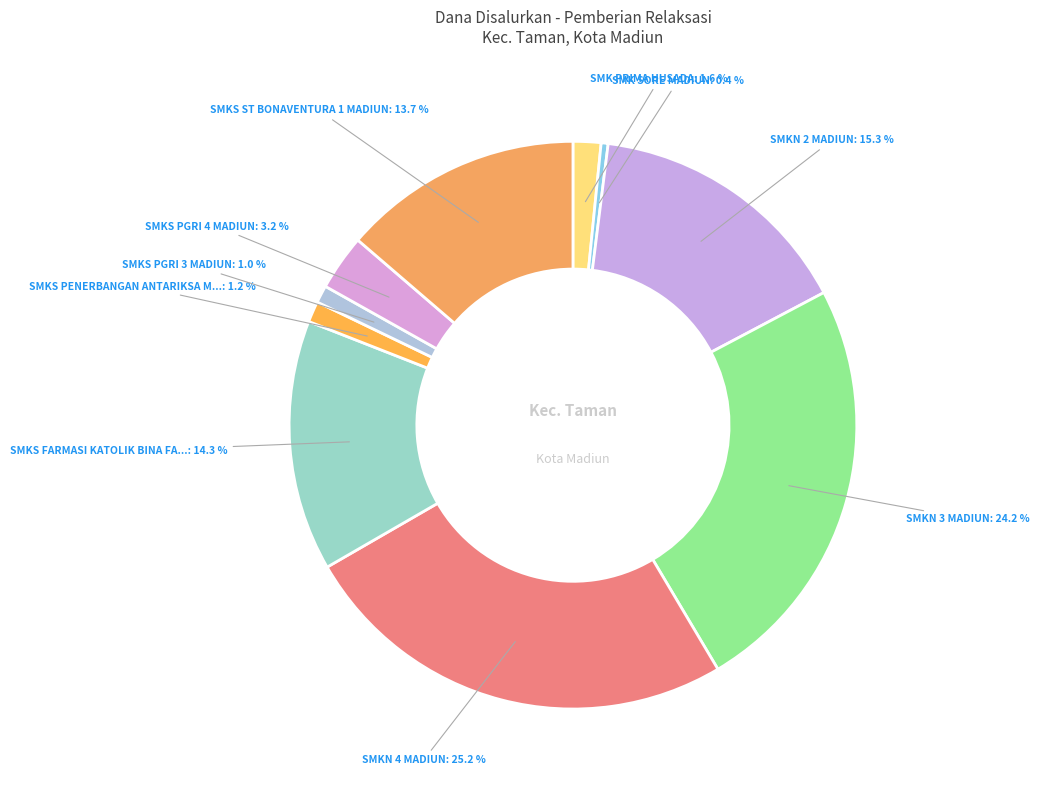

How many slices are in this pie chart?

10